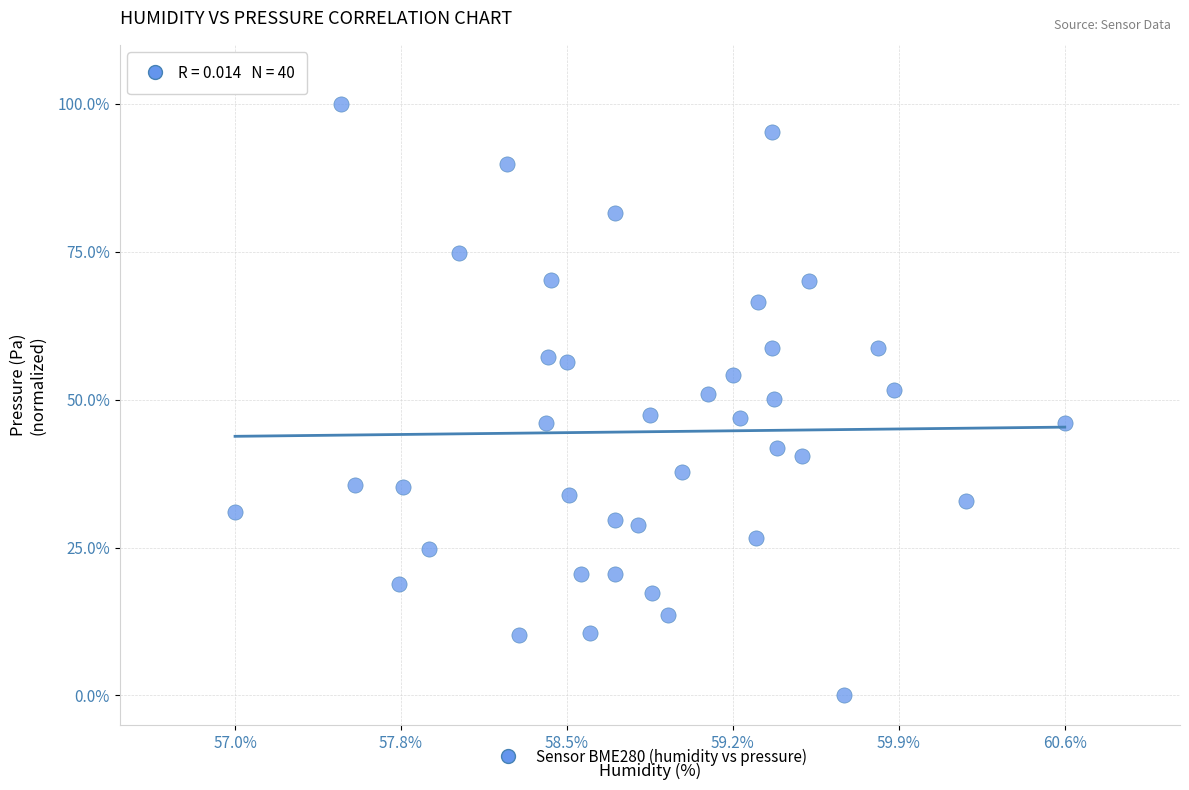

What is the range of Y values (max minus min)?

100.0